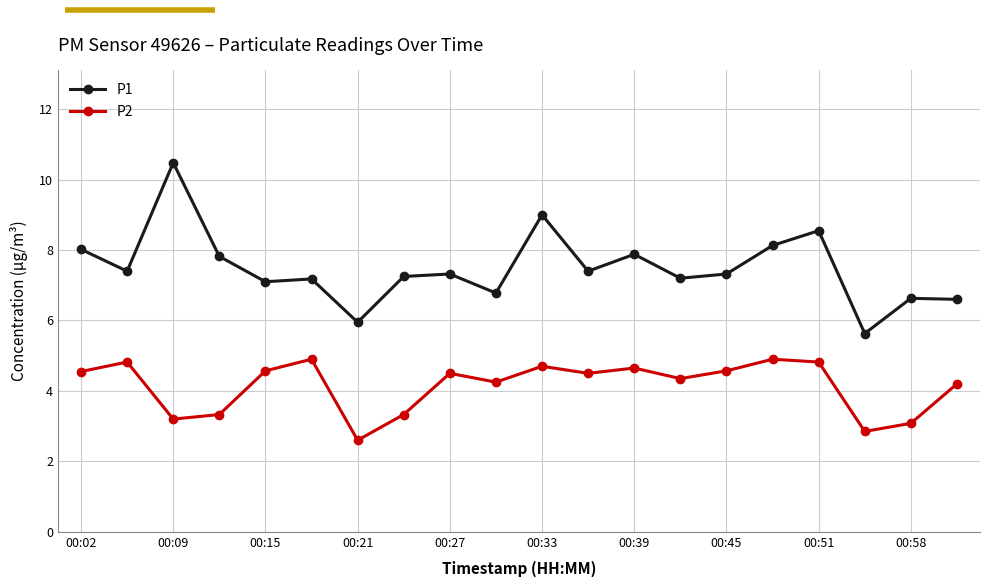

True or false: P2 and P1 cross at least once.

False